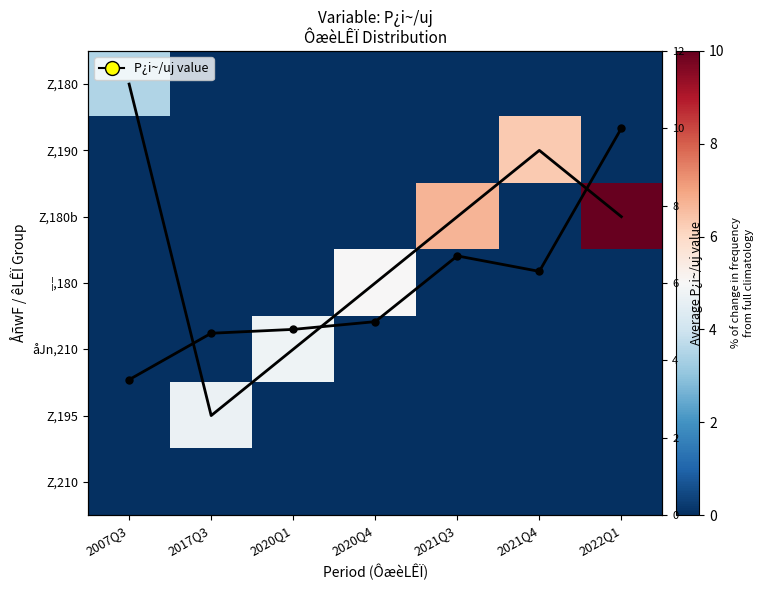

List the labels in order of P¿i~/uj values value, smallest first.

2007Q3, 2017Q3, 2020Q1, 2020Q4, 2021Q4, 2021Q3, 2022Q1